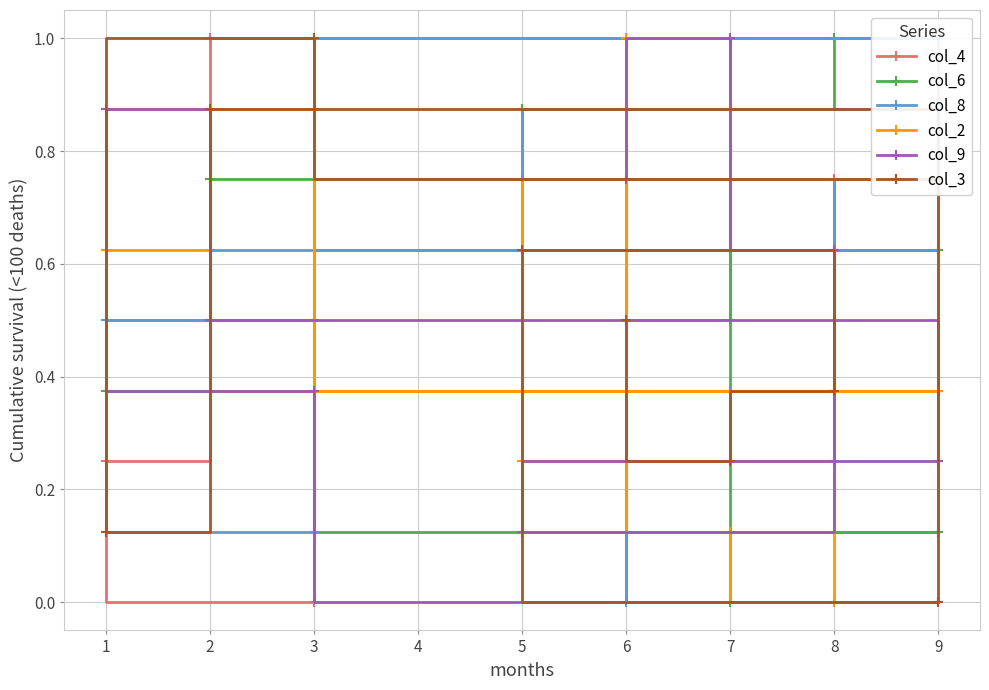

Count the number of data series in this chart.

6